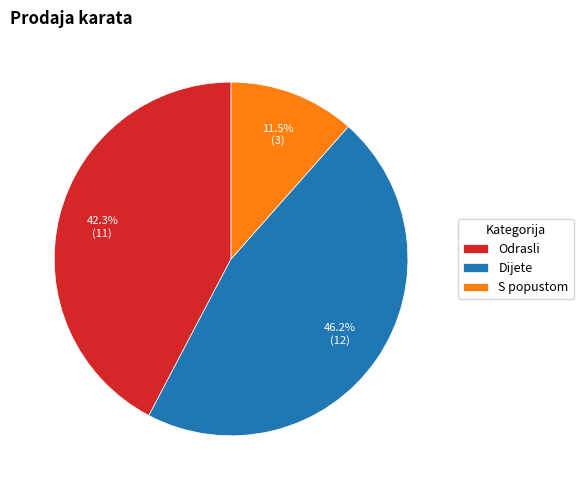

Rank the categories by value from highest to lowest.

Dijete, Odrasli, S popustom